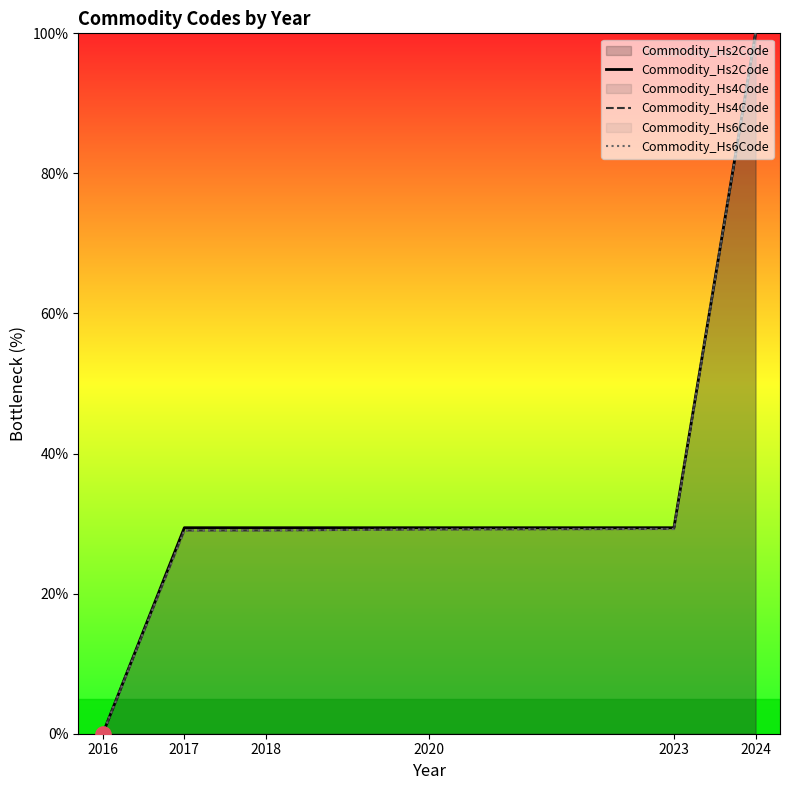

Is the value of Commodity_Hs6Code at 2023 greater than the value of Commodity_Hs4Code at 2017?

Yes